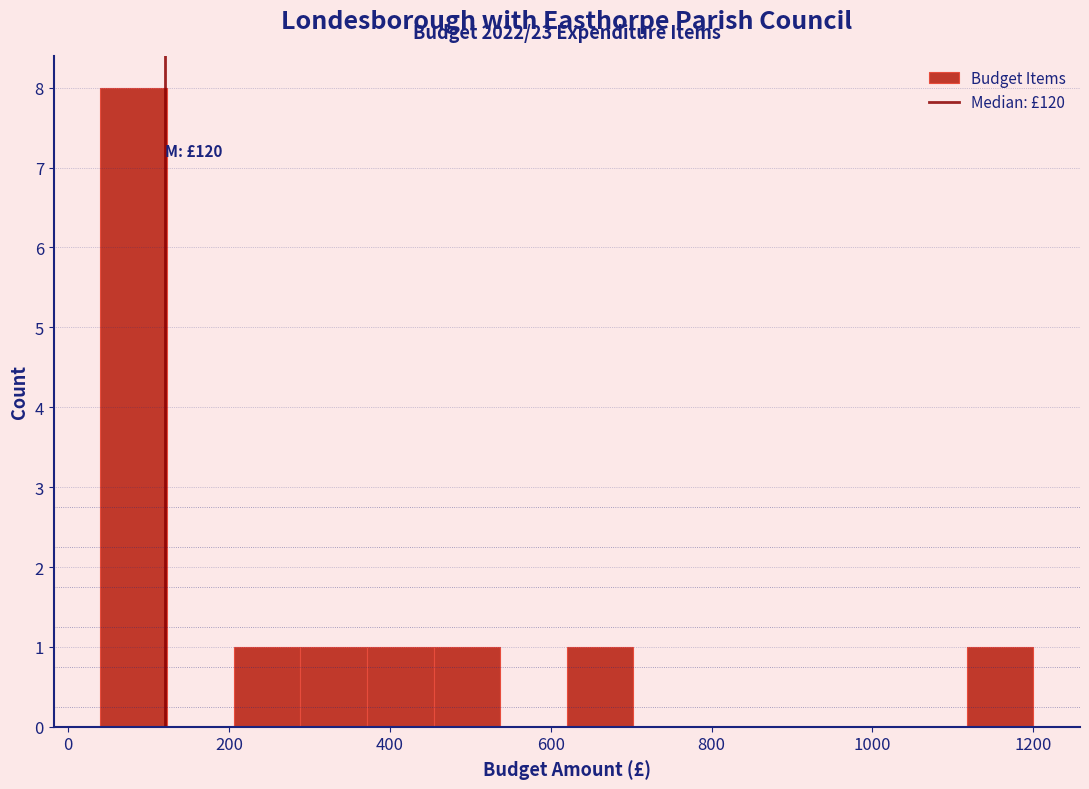

Over which range of the x-axis is the bar tallest?

40 to 120